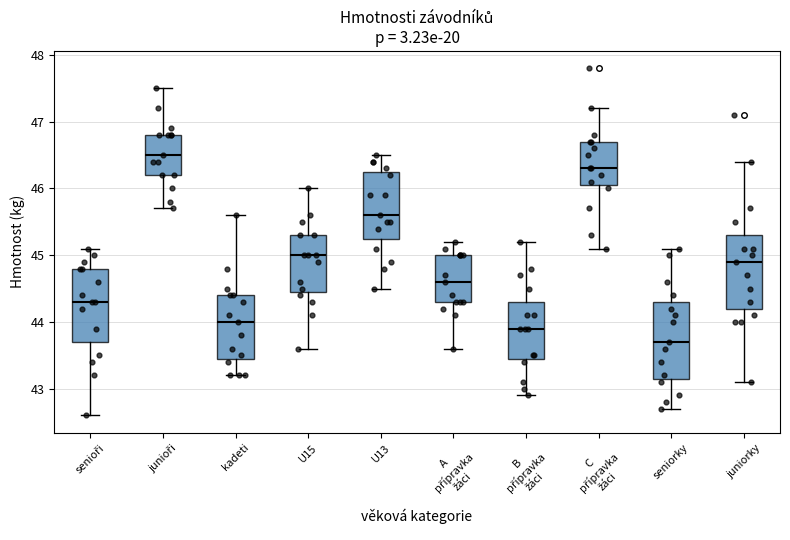

Which box has the highest median line?

junioři